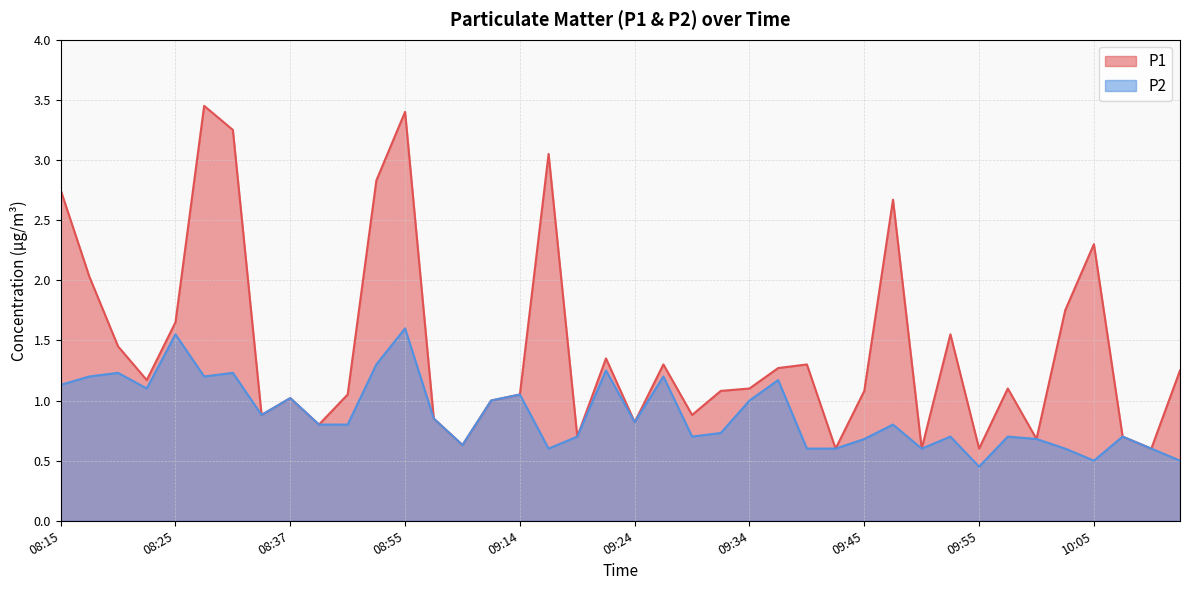

Which series changed the most between 08:58 and 09:16?

P1